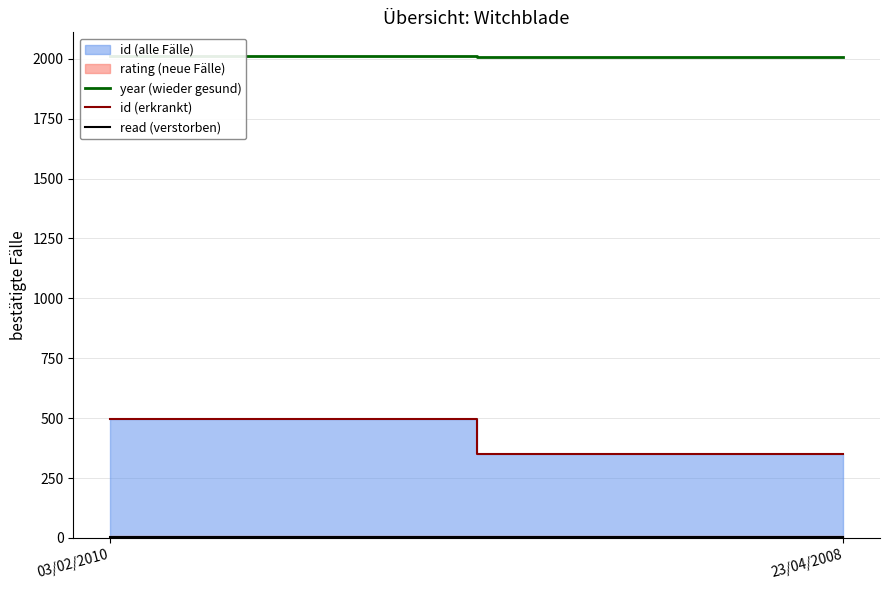

What is the sum of all id (erkrankt) values?

849